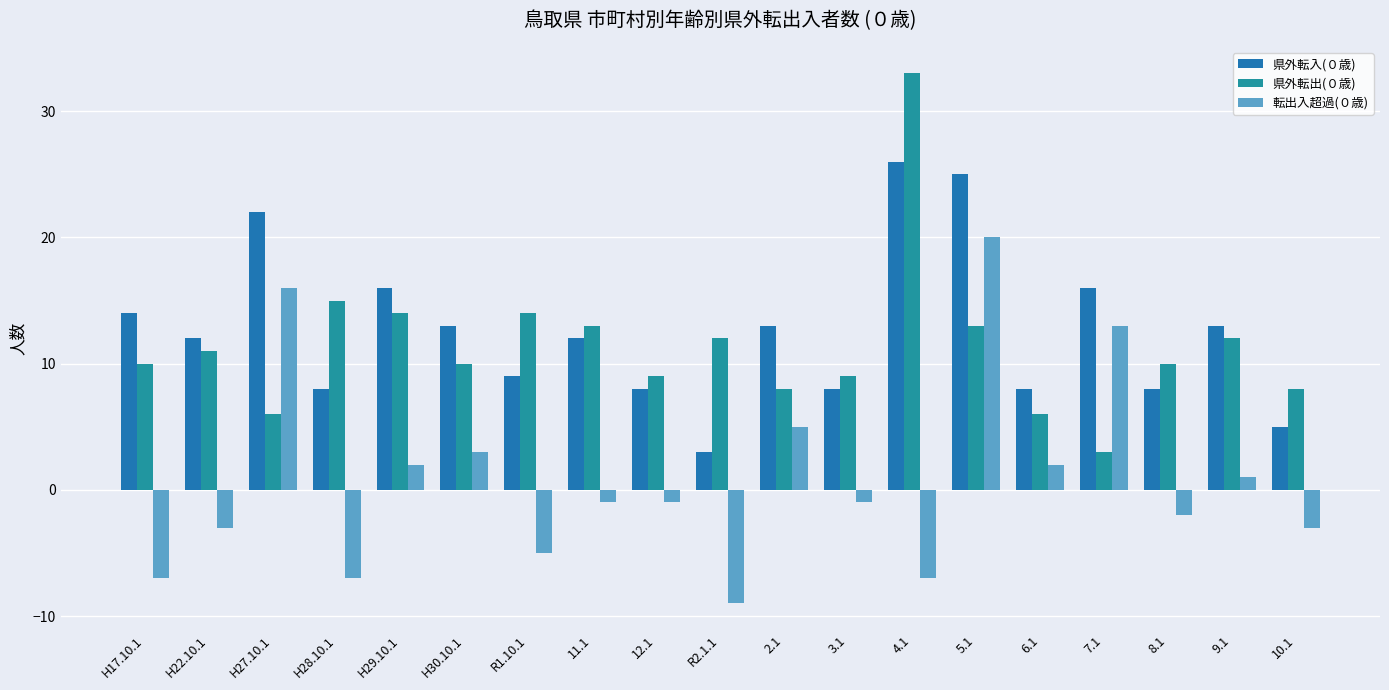

What is the highest value of the 転出入超過(０歳) series?

20